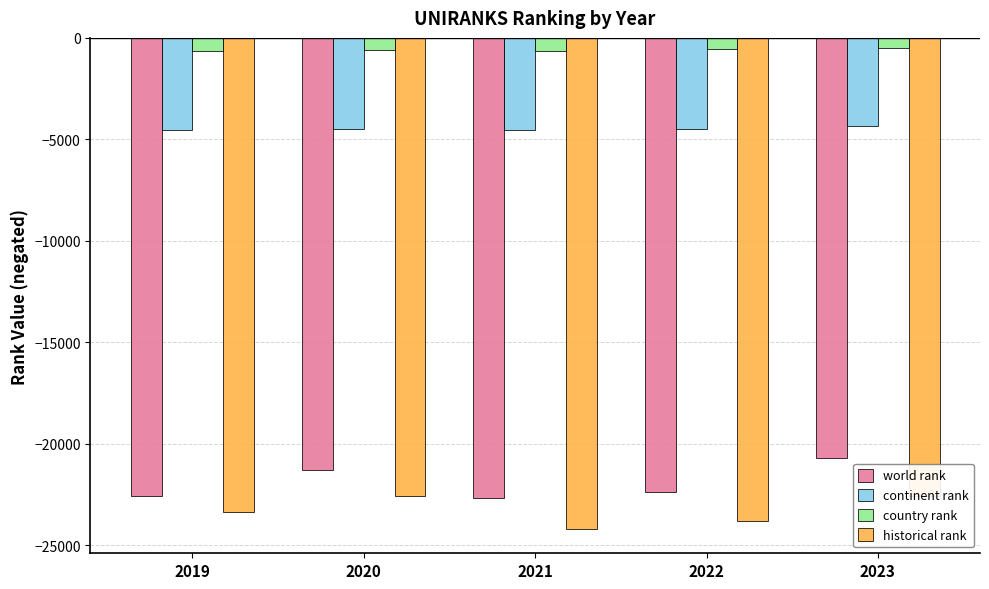

What is the value of the historical rank bar at the 2nd from the left?

-22556.5